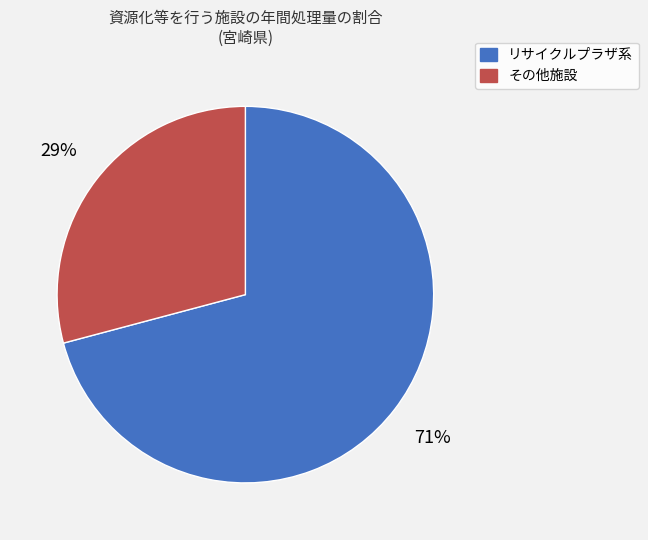

Does any single category account for the majority?

Yes